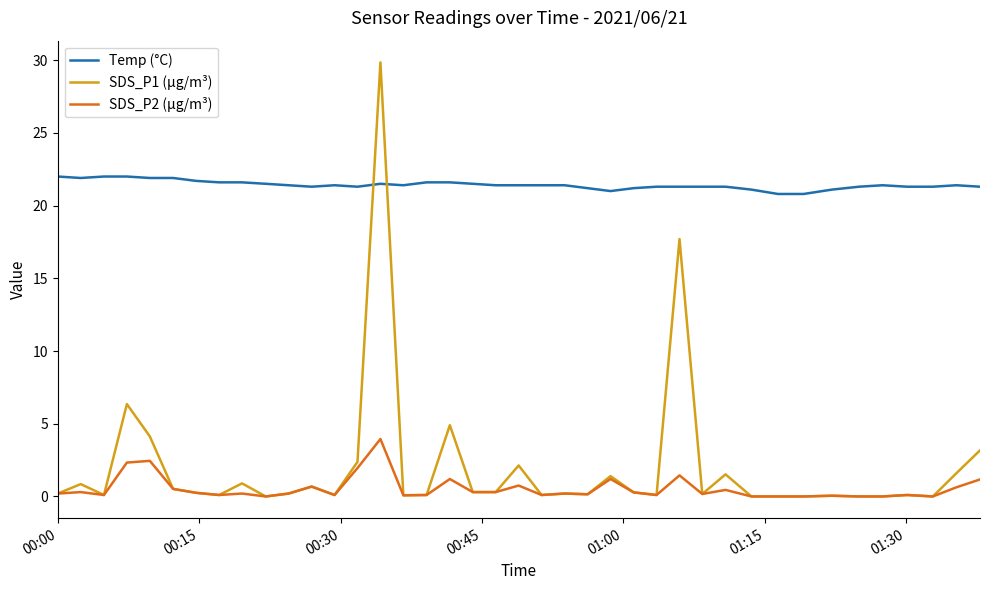

Which series has the widest spread of values?

SDS_P1 (µg/m³)